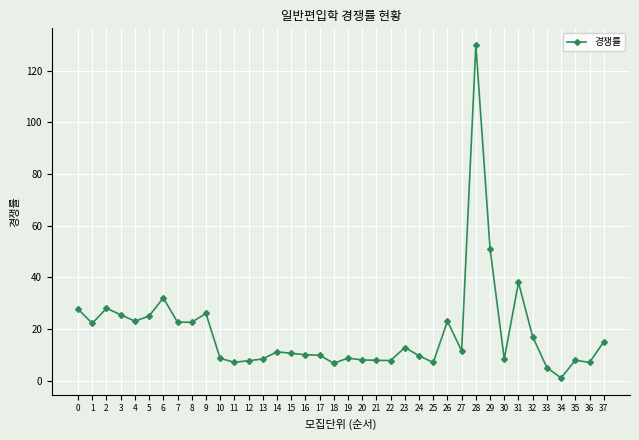

True or false: the data shows 10.0 at 16.

True